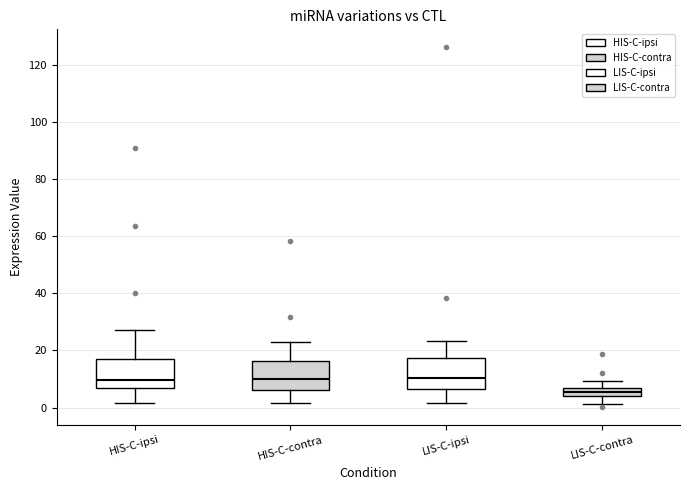

Where does the upper whisker of the box for LIS-C-contra end on the y-axis? The values are not printed on the chart, so give them approximately, as read against the axis.

10